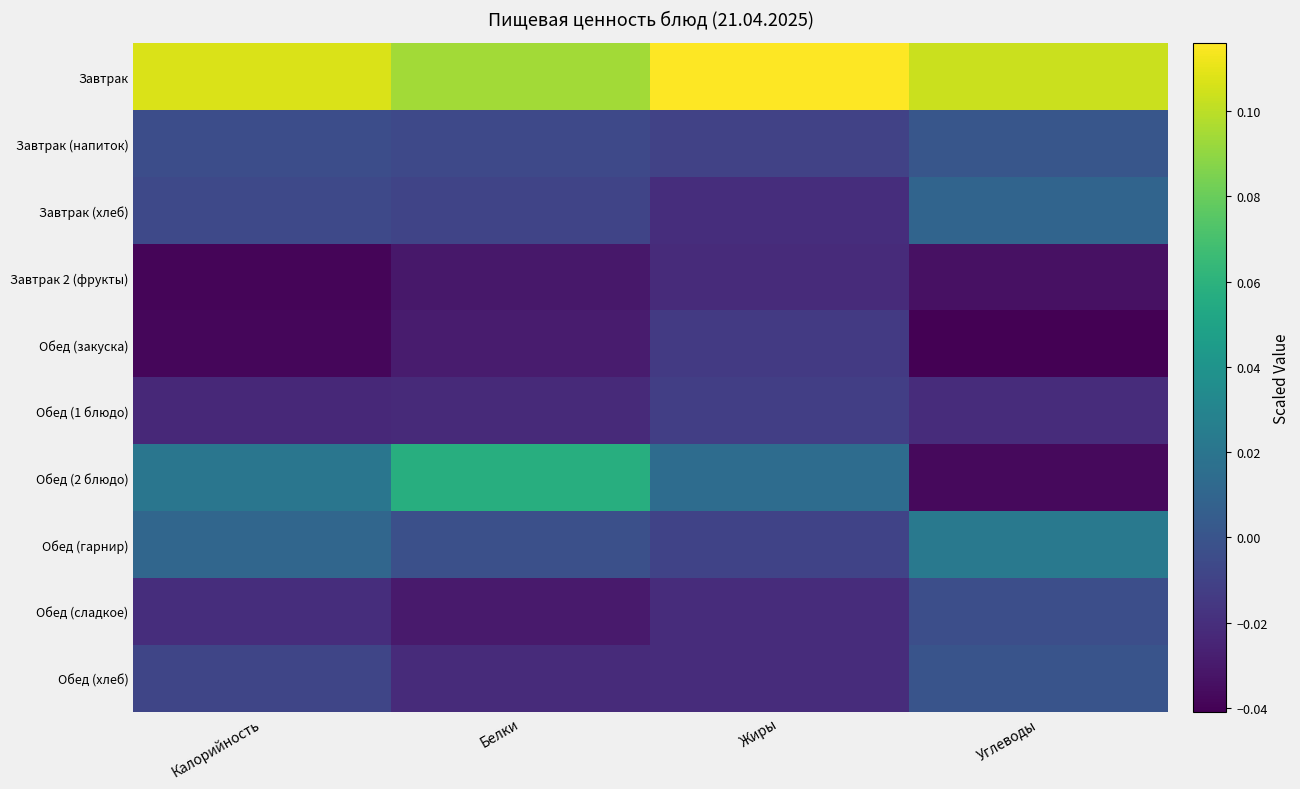

At how many categories does at least one series exceed 0?

4